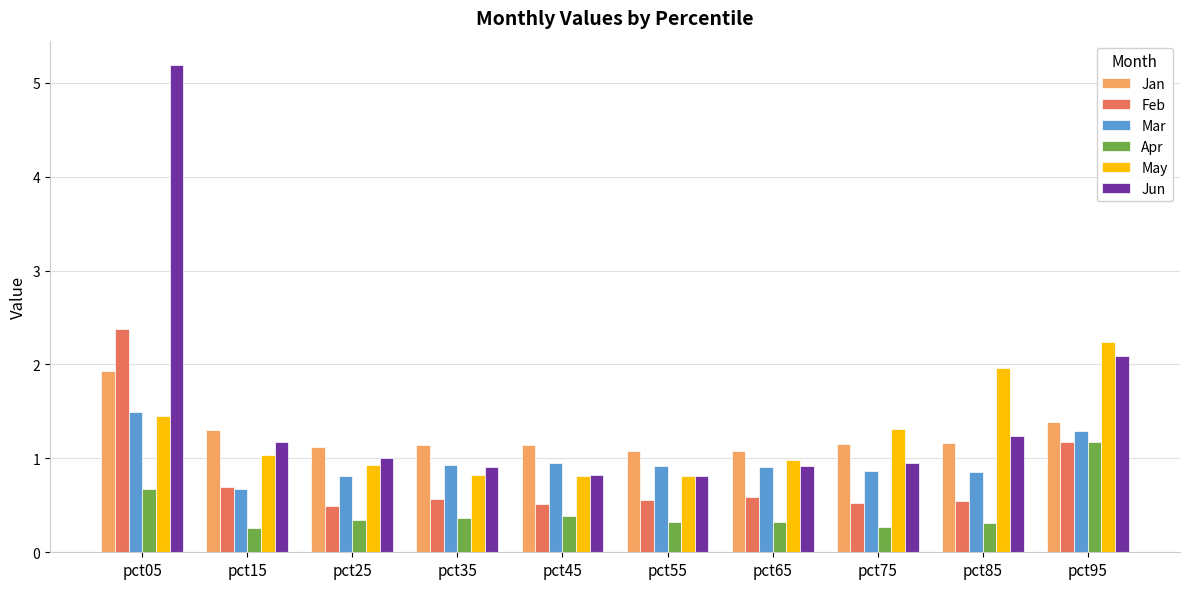

Which series has the largest total across all categories?

Jun